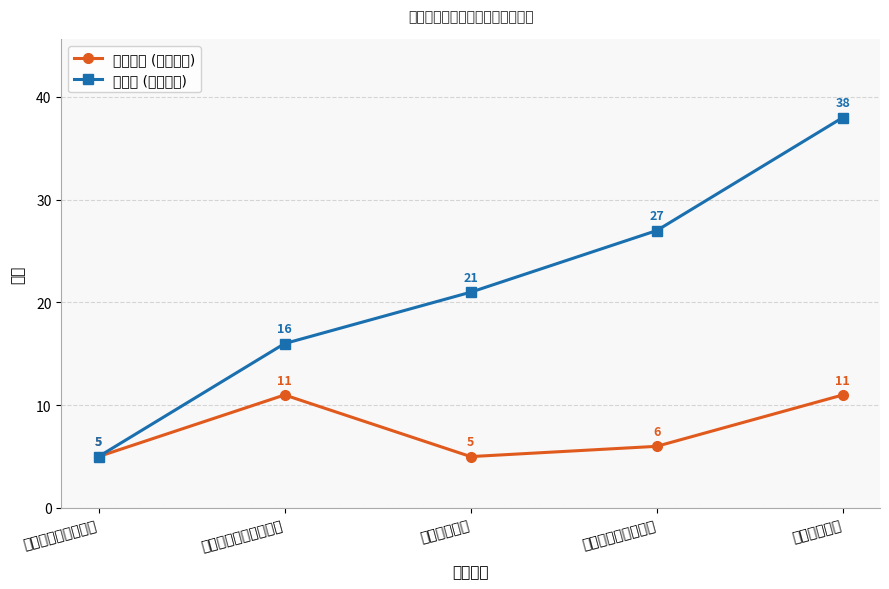

Which series changed the most between 海口开源水务有限公司 and 海口市工商业联合会?

分序号 (累计数量)